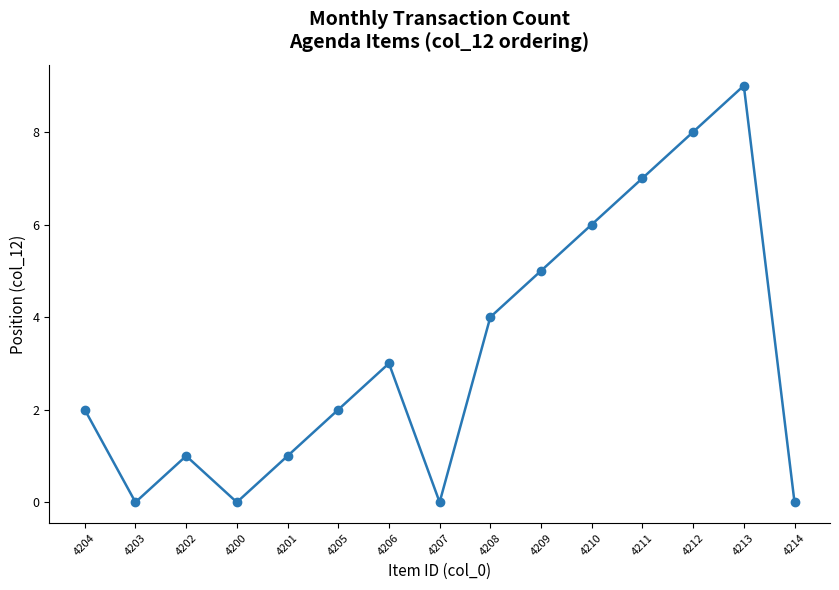

What is the label of the 15th point from the right?

4204